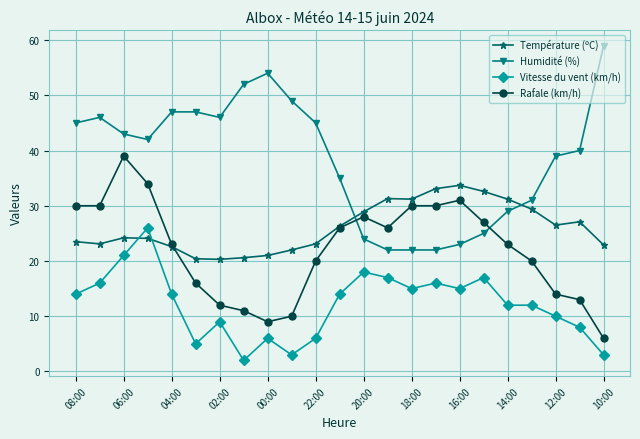

True or false: Humidité (%) and Rafale (km/h) cross at least once.

True